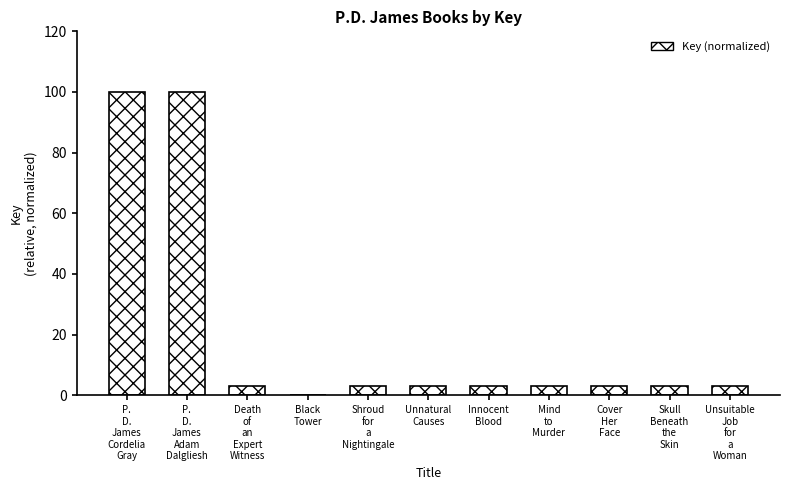

What is the greatest value displayed?

100.0